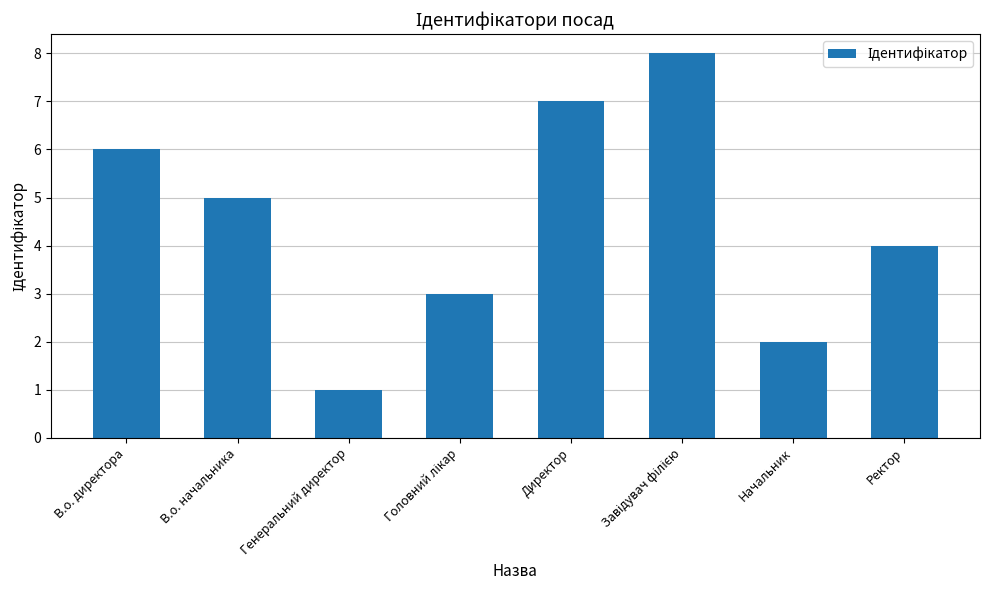

The chart shows a value of 1 at В.о. начальника. True or false?

False